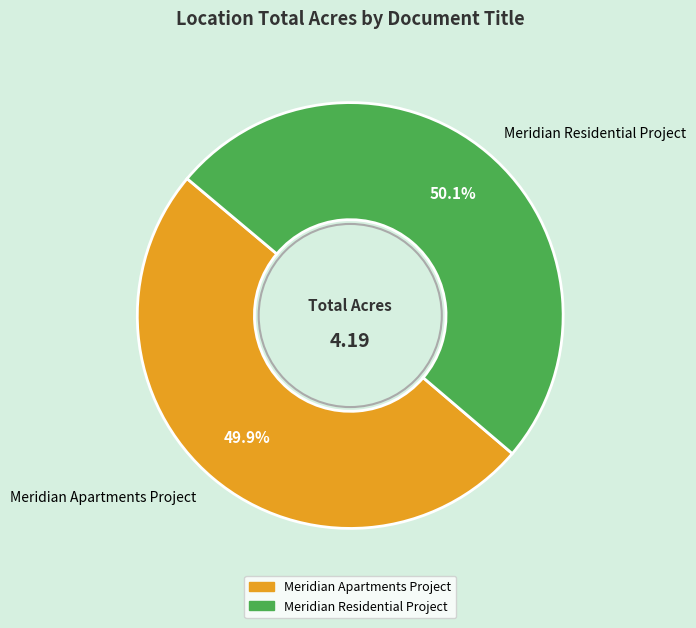

Does any single category account for the majority?

Yes